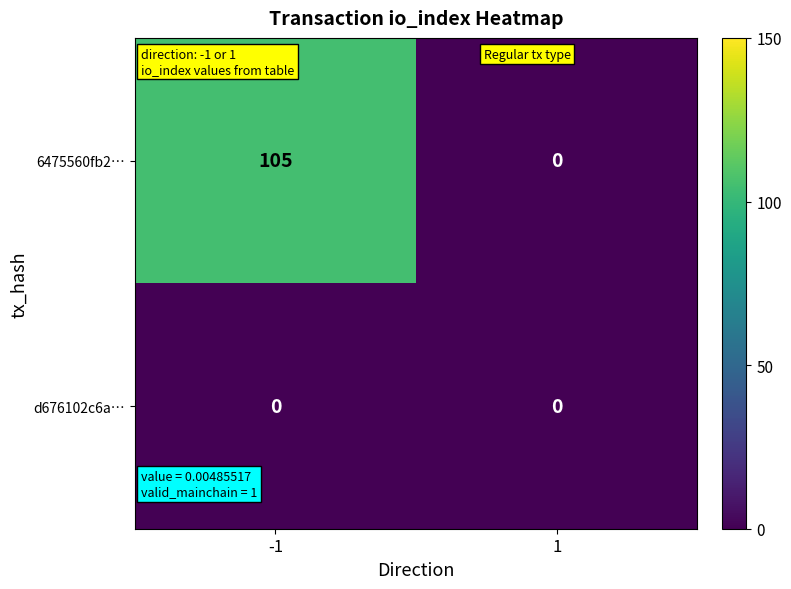

What is the spread (max minus min) of values at -1?

105